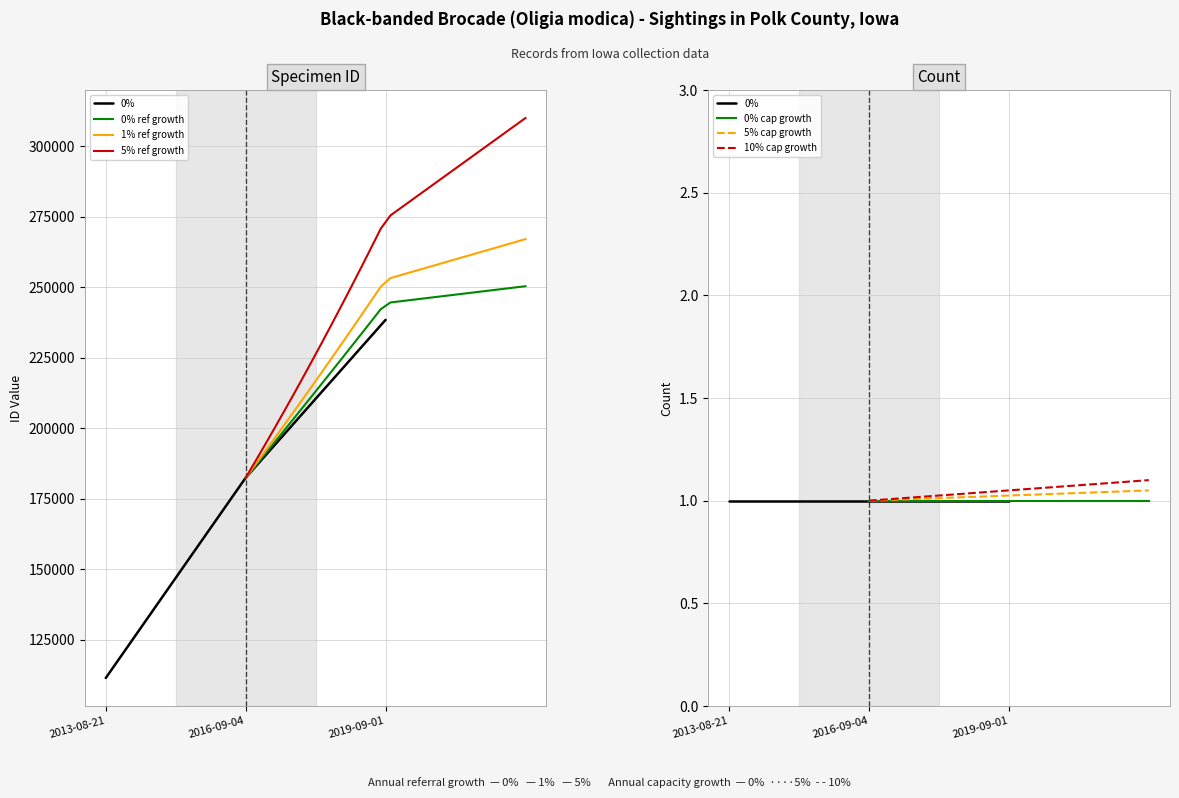

Reading left to right, what are all the values shown in this chart?

2013-08-21=111523	2016-09-04=182484	2019-09-01=238424